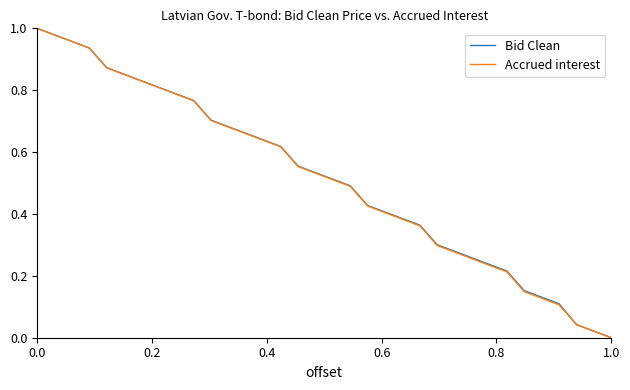

How many lines are shown in the chart?

2